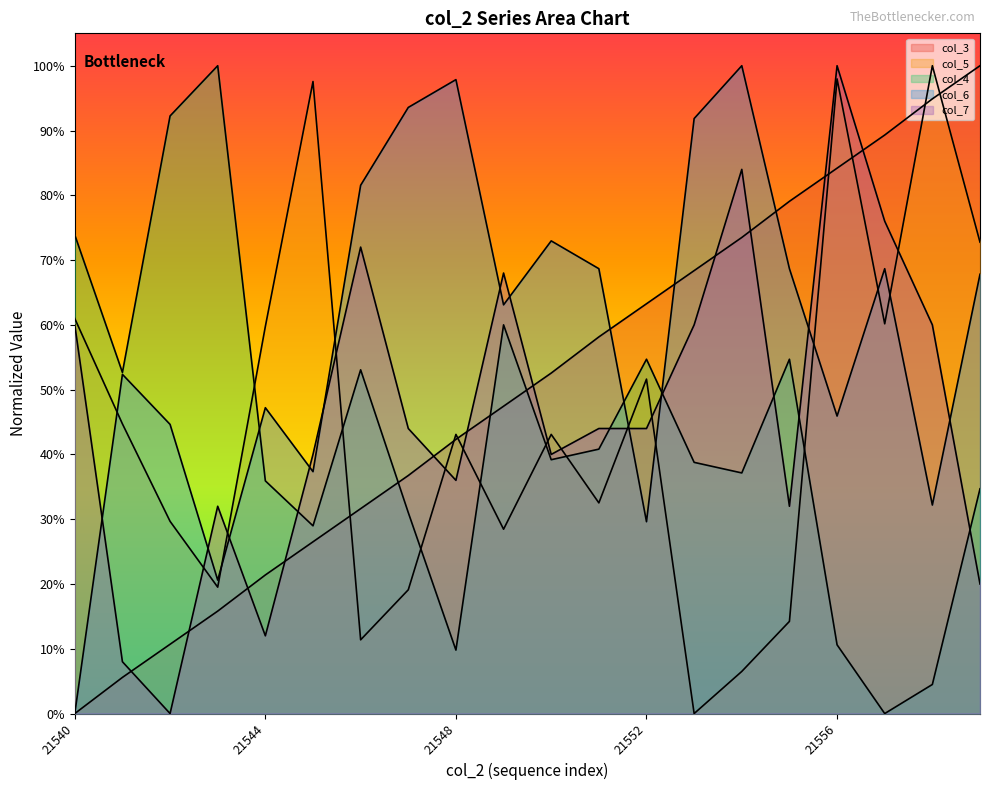

At which category is the sum across all series the highest?

21556